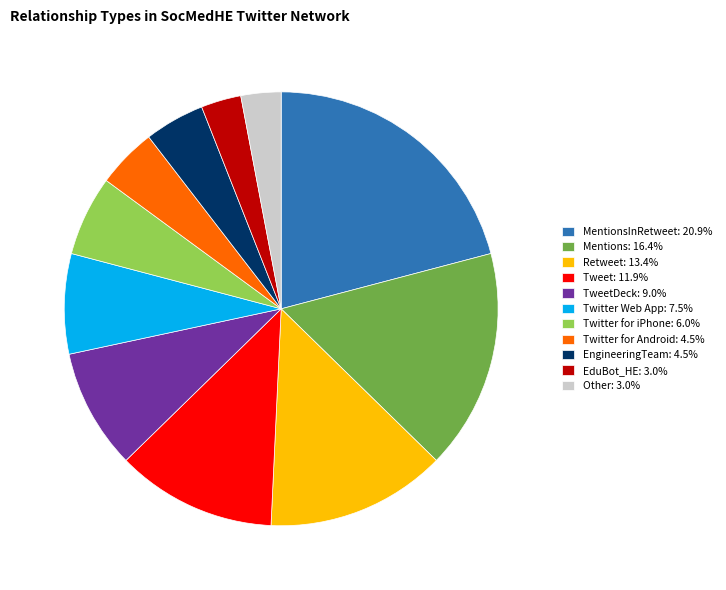

Is there a majority slice in this chart?

No